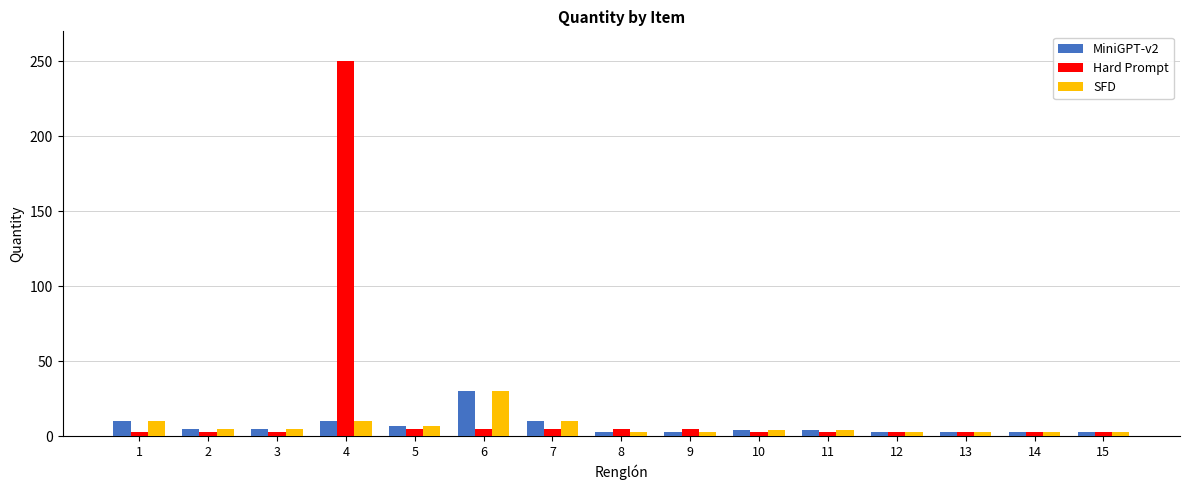

Is it true that Hard Prompt equals 3 at 12?

True